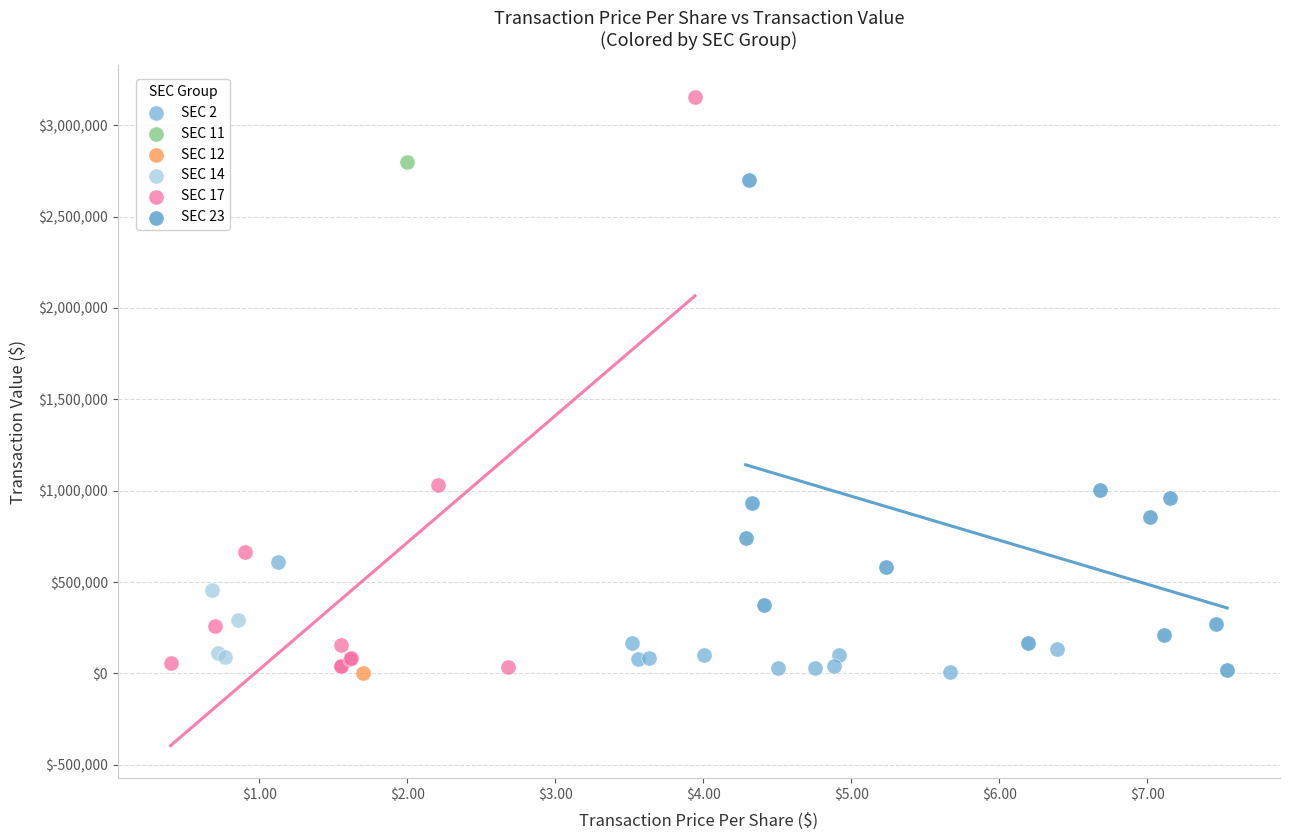

What are all the series names shown in the legend?

SEC 2, SEC 11, SEC 12, SEC 14, SEC 17, SEC 23